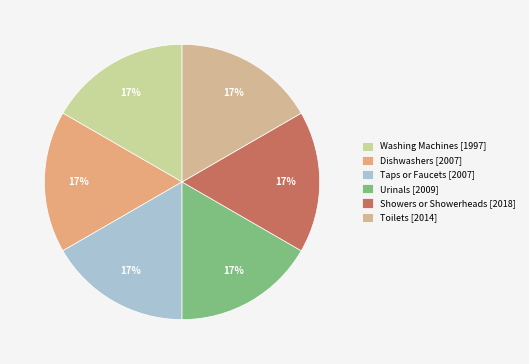

How many slices are in this pie chart?

6